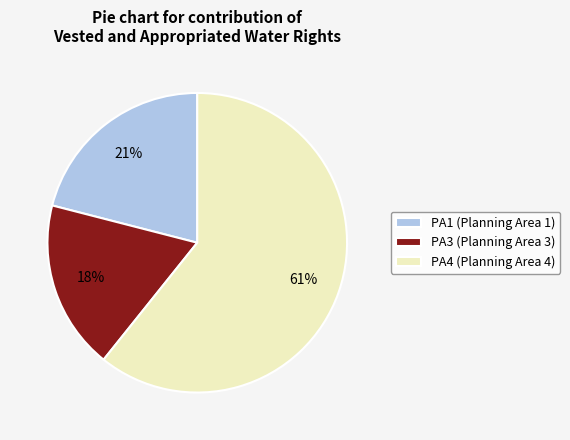

To the nearest percent, what is the combined percentage of PA4 (Planning Area 4) and PA3 (Planning Area 3)?

79%